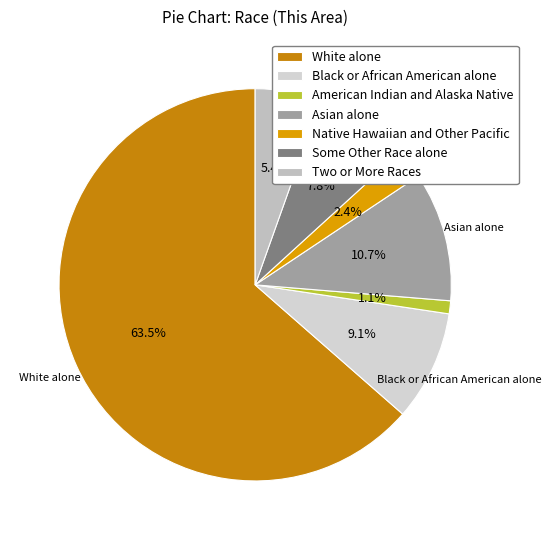

What percentage is the Some Other Race alone slice, to the nearest percent?

8%